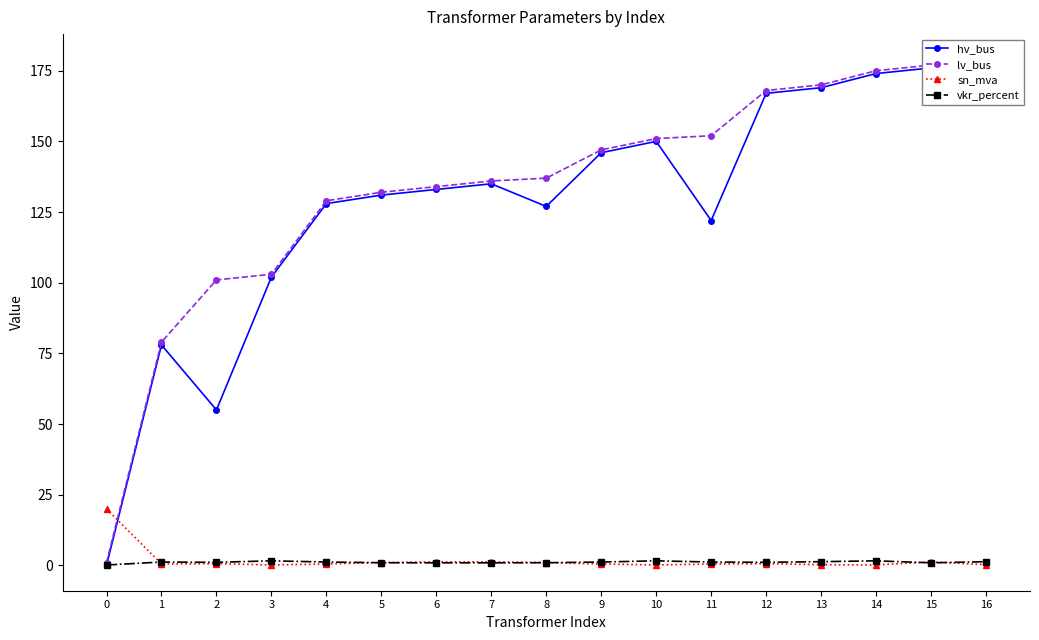

At which category does hv_bus reach its first local valley?

2